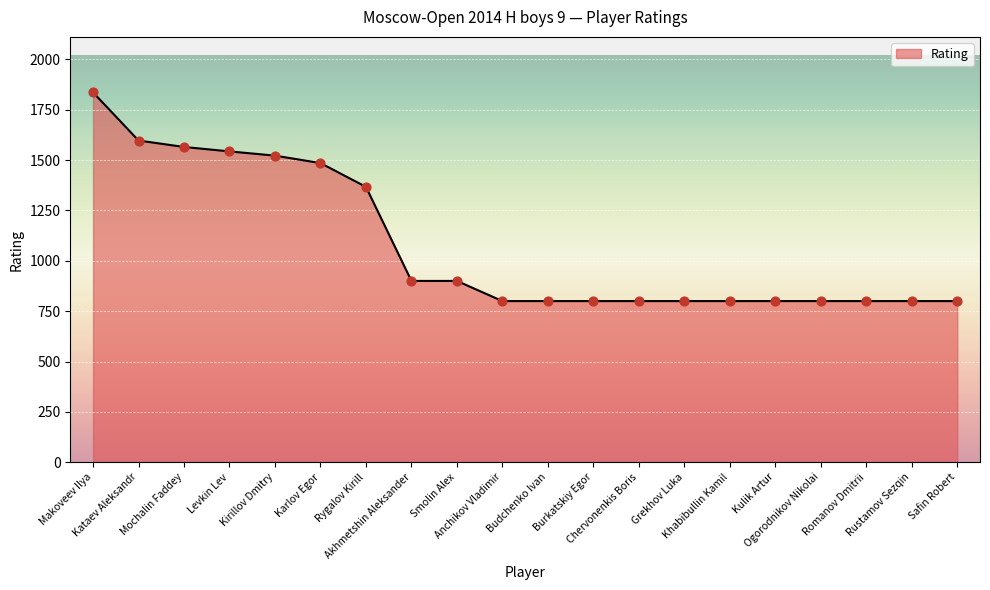

What is the ratio of the value at Burkatskiy Egor to the value at Smolin Alex?

0.9